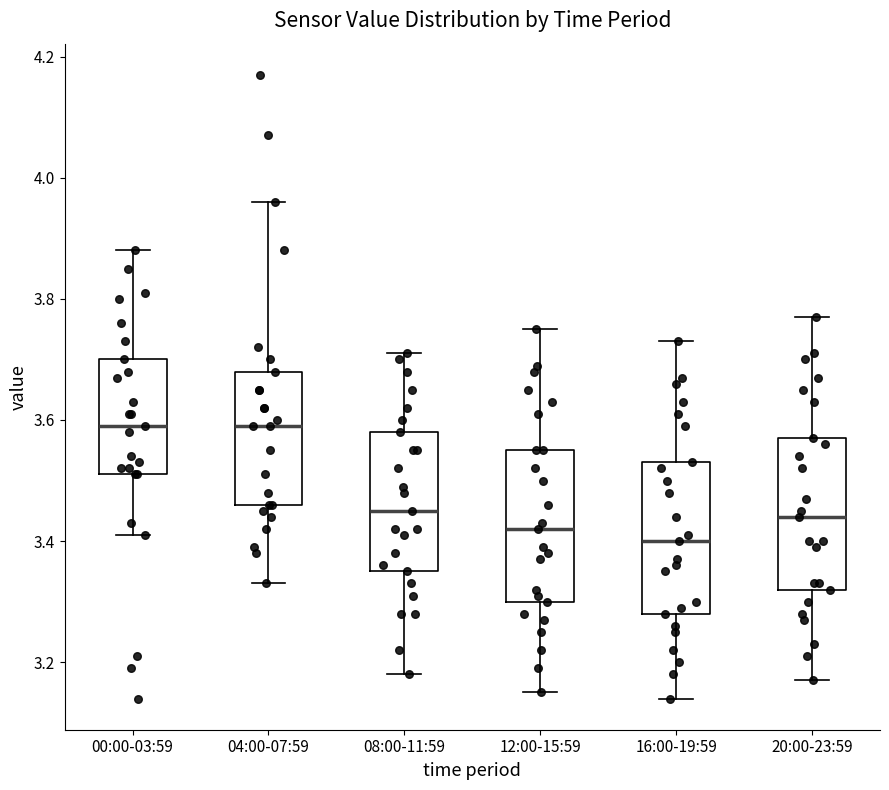

Where is the upper edge of the box for 00:00-03:59 on the y-axis? The values are not printed on the chart, so give them approximately, as read against the axis.

3.70